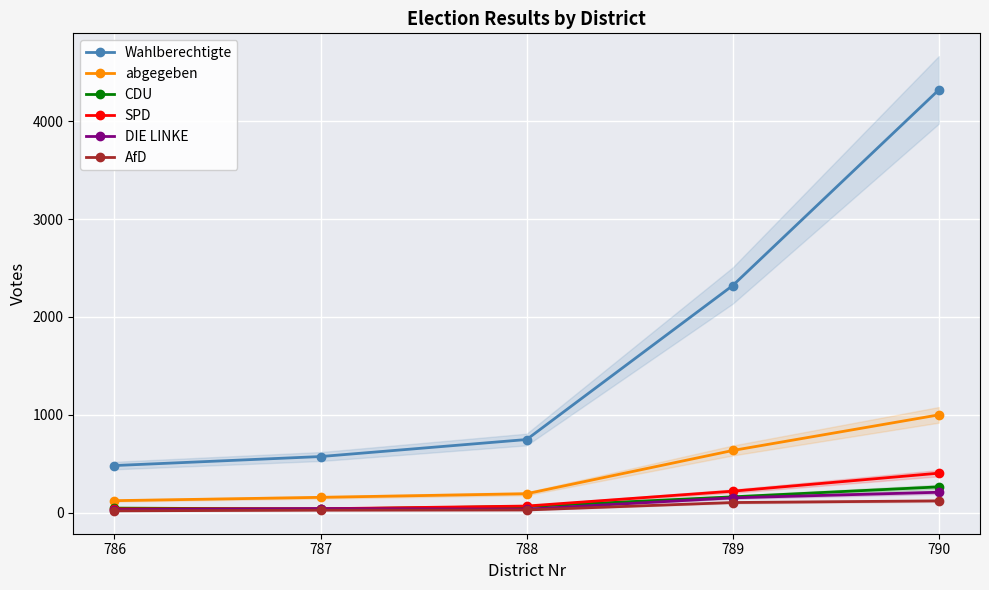

Reading left to right, transcribe all the data shown in this chart.

Wahlberechtigte: 480	572	746	2320	4320
abgegeben: 121	155	192	634	998
CDU: 45	36	61	160	262
SPD: 37	38	66	218	402
DIE LINKE: 29	40	34	150	207
AfD: 17	24	26	102	119